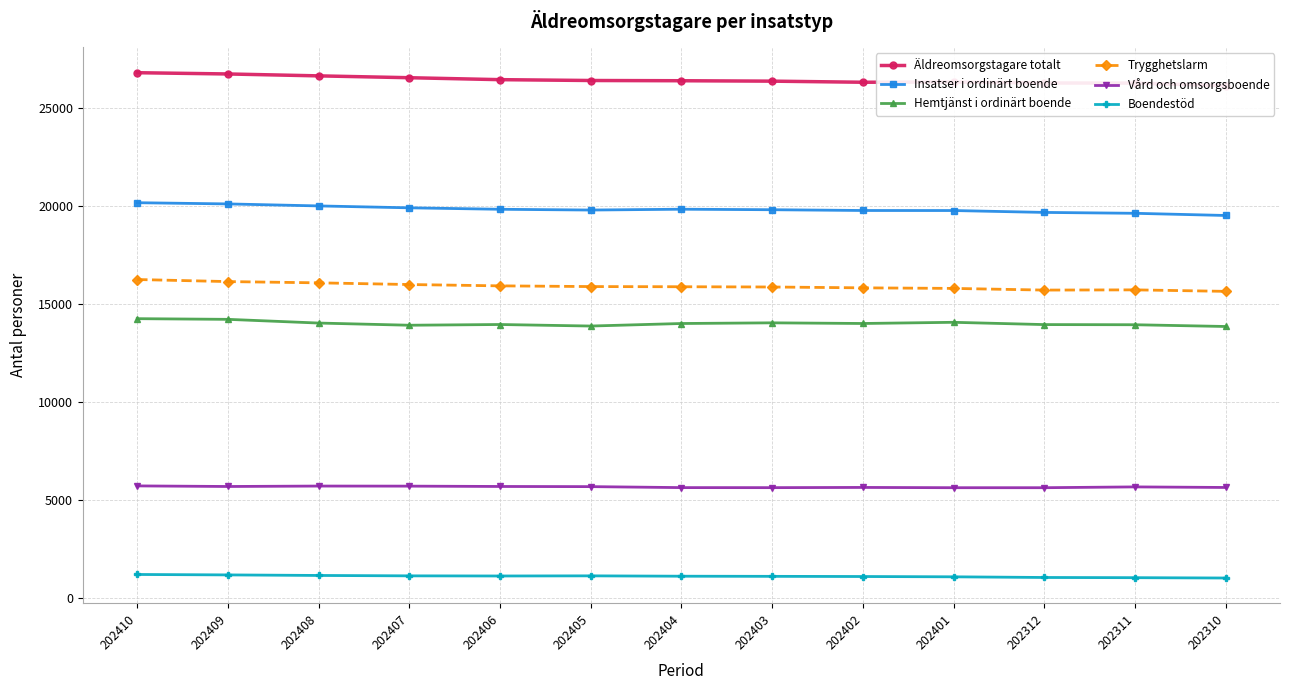

Is the value of Insatser i ordinärt boende at 202408 greater than the value of Hemtjänst i ordinärt boende at 202409?

Yes